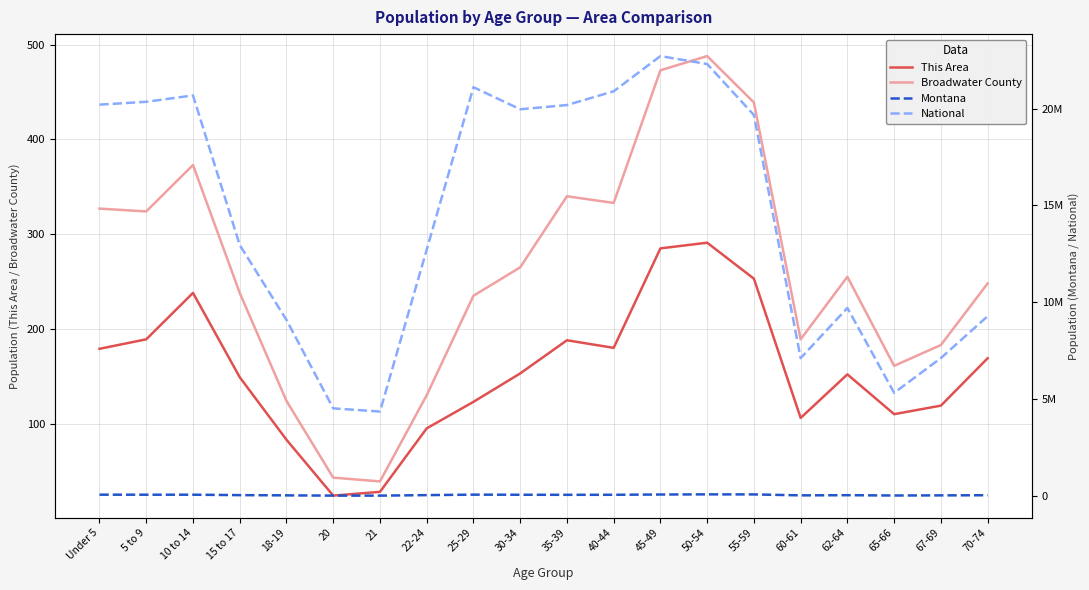

At which label does National reach its minimum?

21